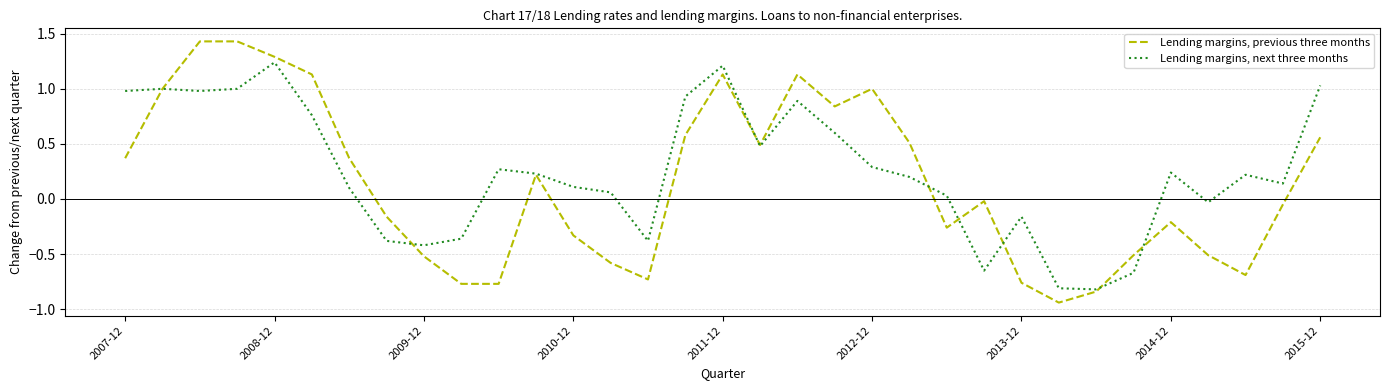

Which series has the widest spread of values?

Lending margins, previous three months